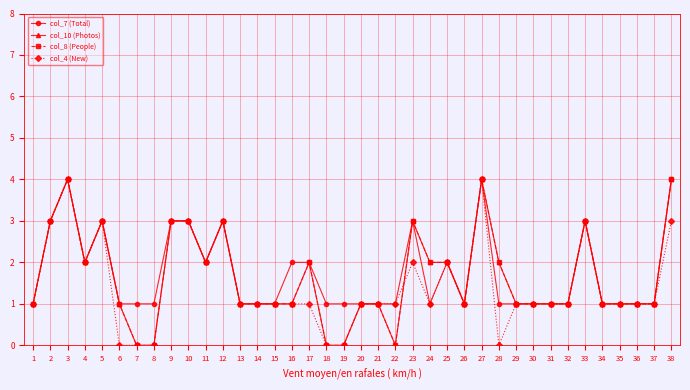

Does the chart have visible grid lines?

Yes